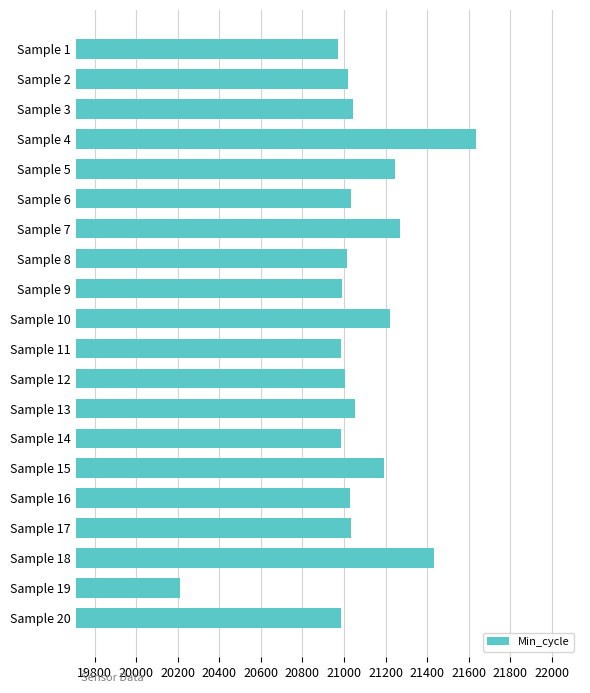

What is the value of the 20th bar from the top?

20986